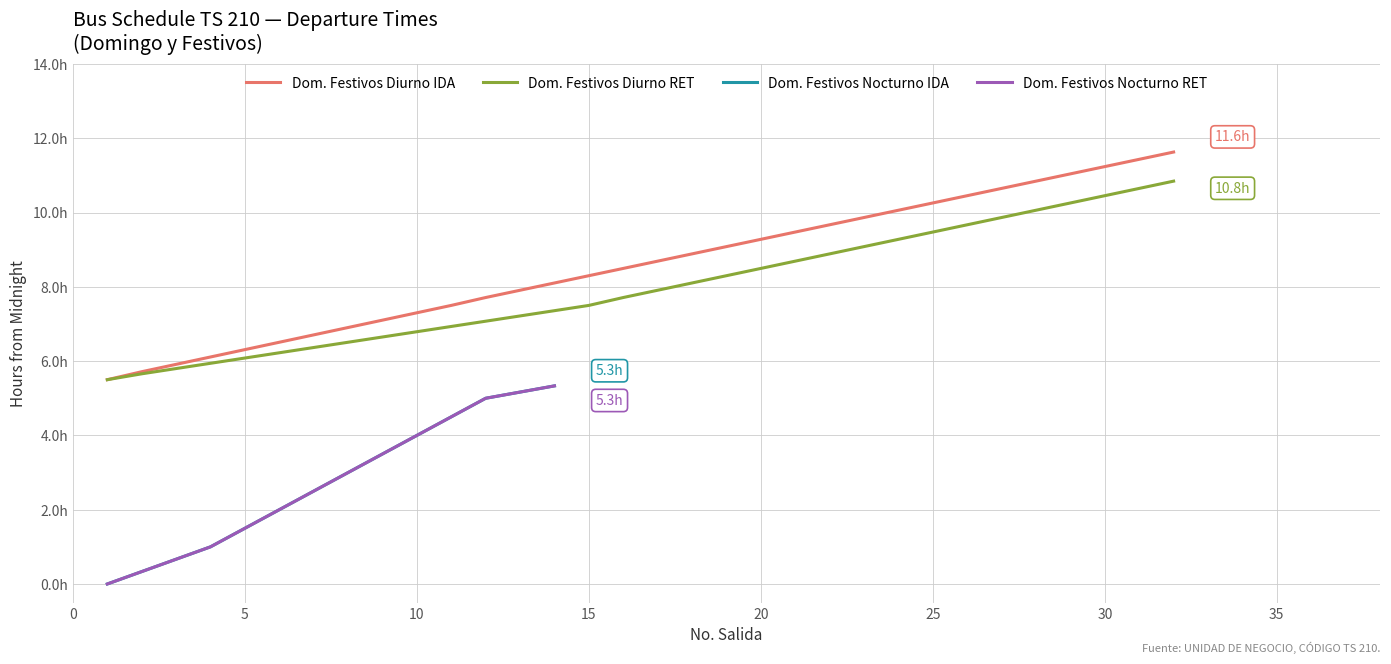

Is this an area chart (filled region under the line)?

No